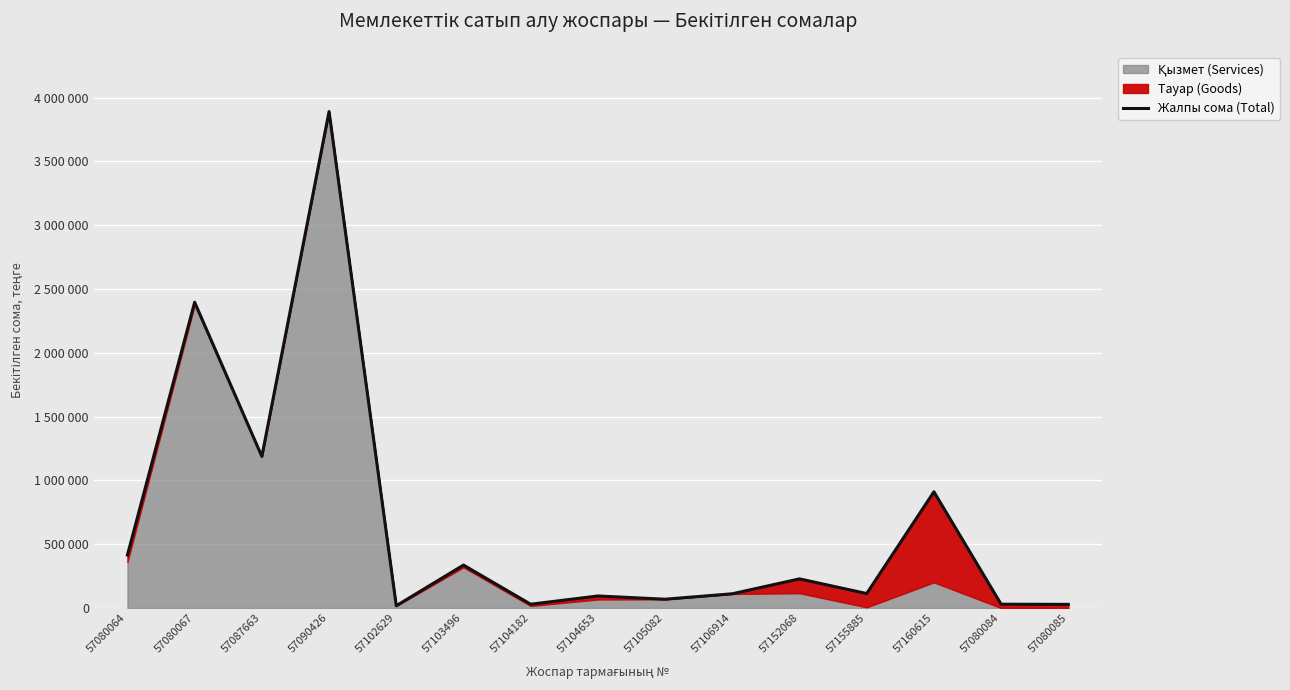

What value does the data have at 57102629?

17301.6